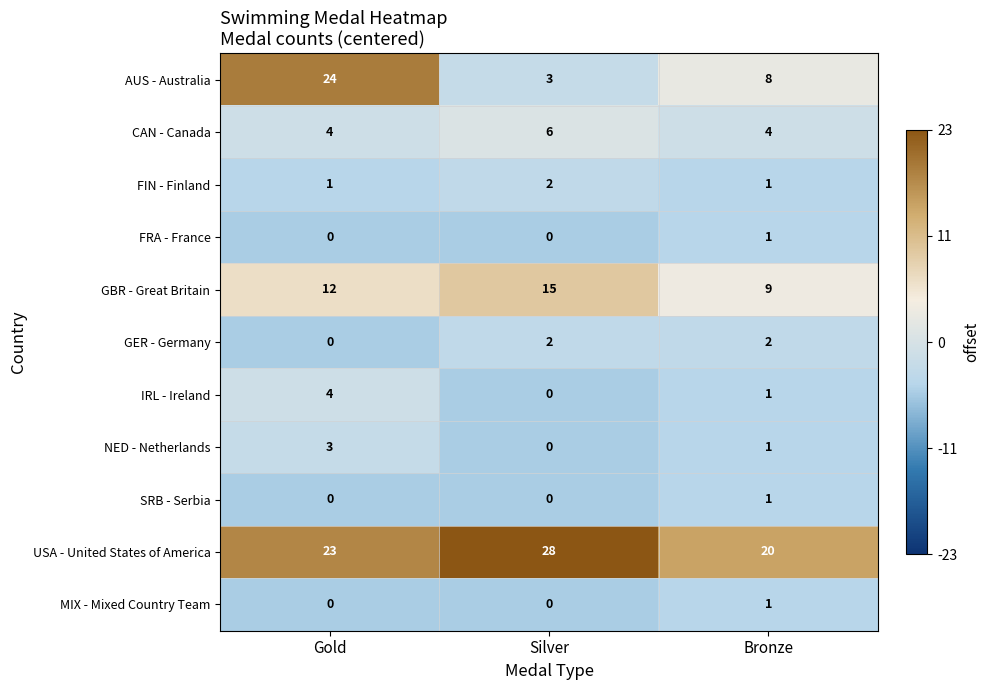

Which series has the largest range (max minus min)?

AUS - Australia